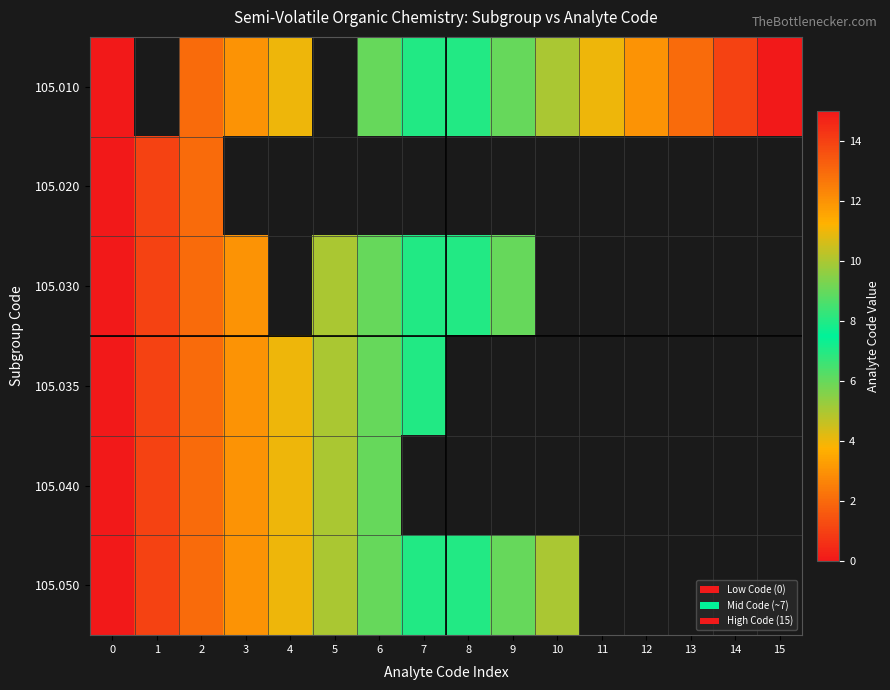

Which has a higher value, 4 or 6?

6